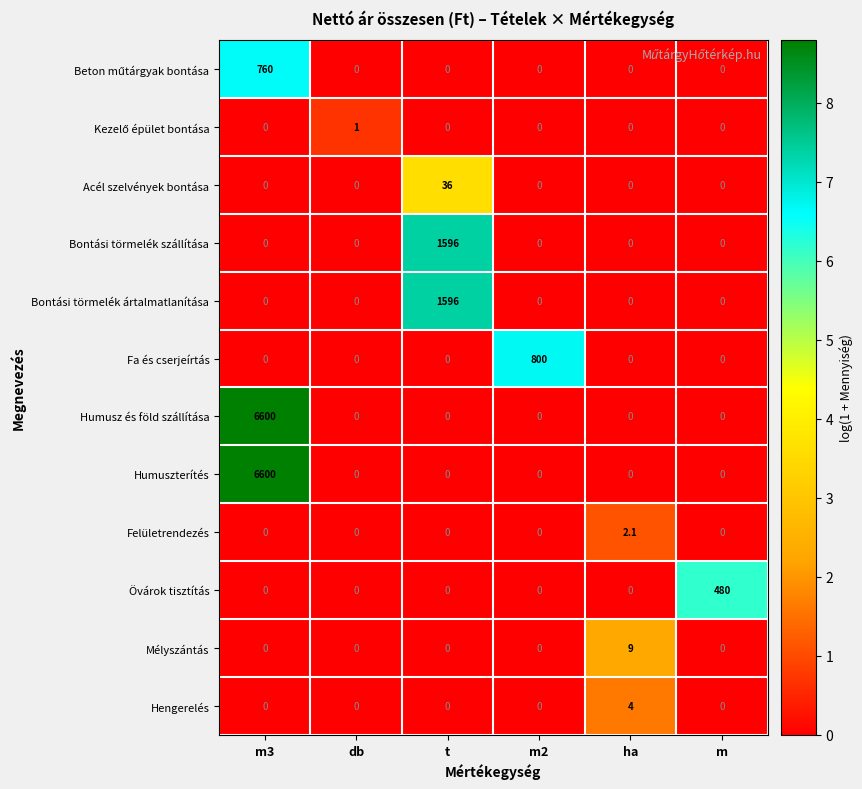

True or false: Bontási törmelék ártalmatlanítása has a value of -878.7 at ha.

False